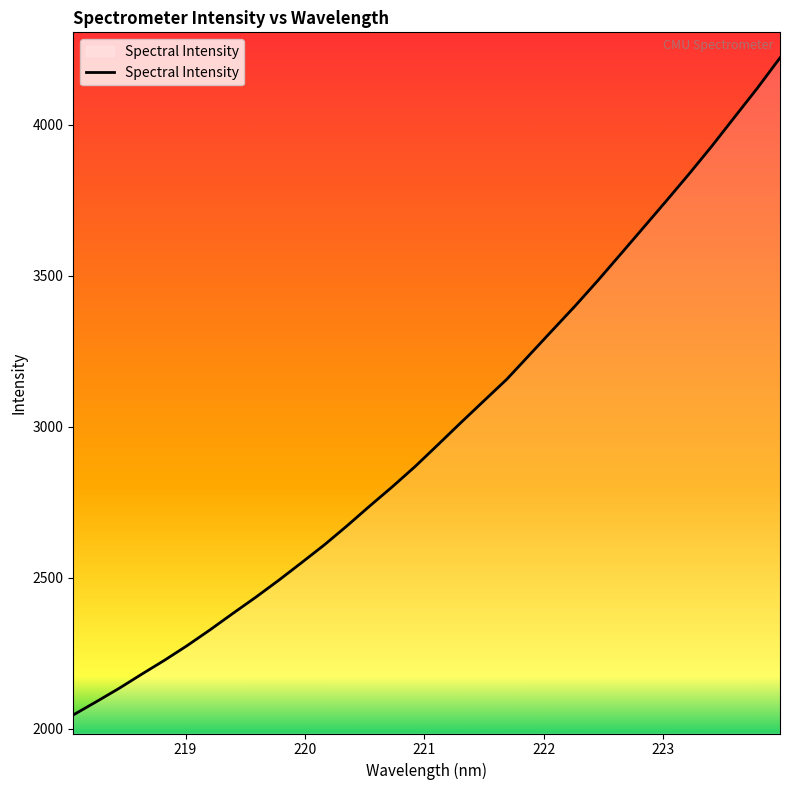

Reading left to right, list all the values displayed in this chart.

2046.4	2089.7	2134.0	2181.3	2227.5	2276.3	2328.4	2382.7	2436.1	2491.9	2550.0	2609.0	2672.3	2738.2	2802.5	2869.6	2941.6	3014.3	3085.7	3156.7	3237.7	3318.8	3399.4	3483.7	3571.0	3658.8	3746.8	3836.1	3928.1	4024.3	4120.1	4220.9